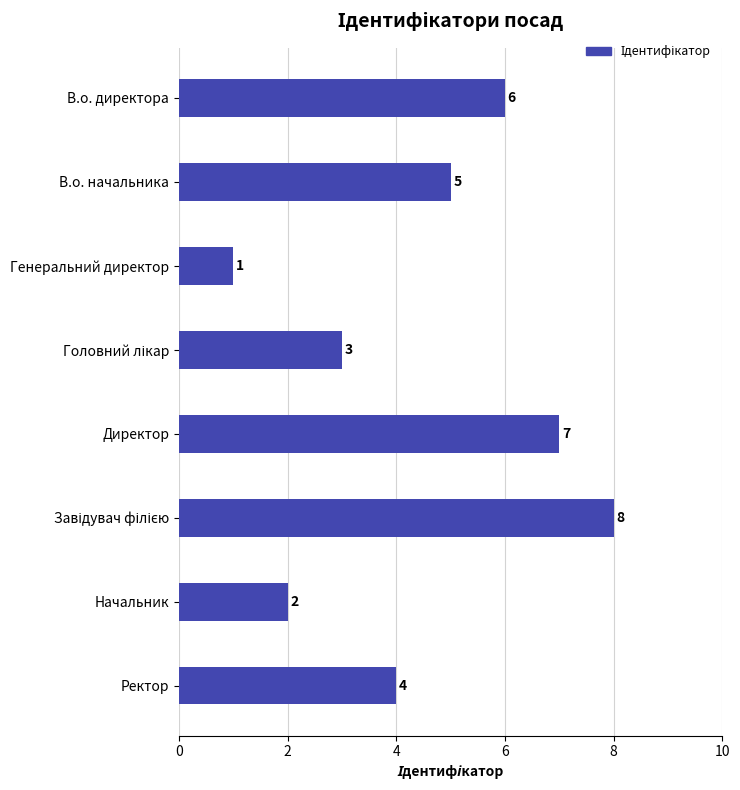

What is the difference between the second highest and minimum values?

6